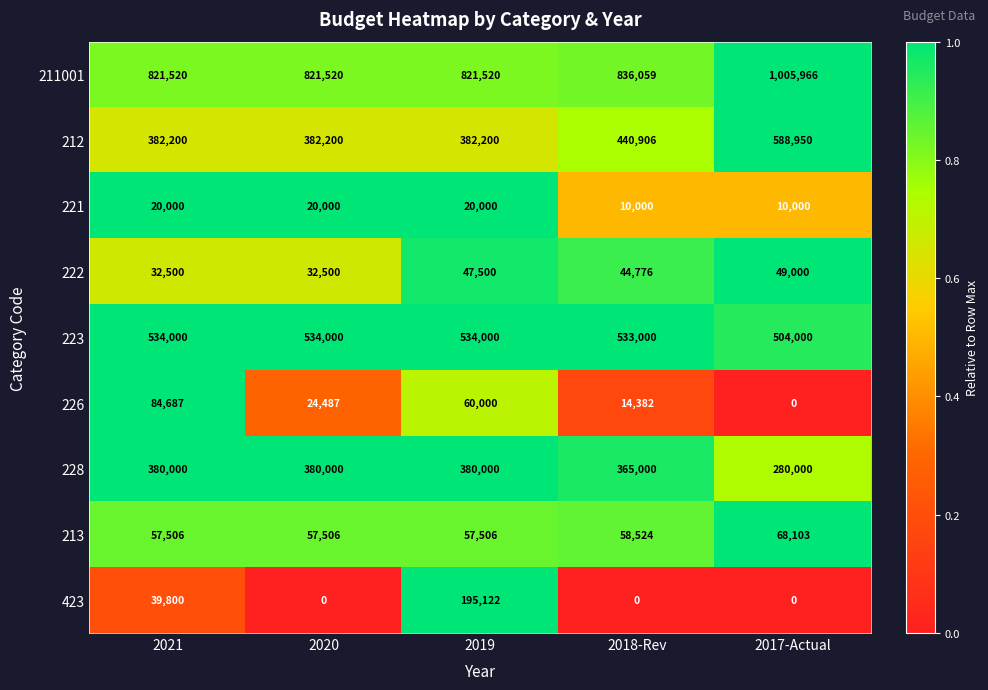

What is the highest value of the 423 series?

195122